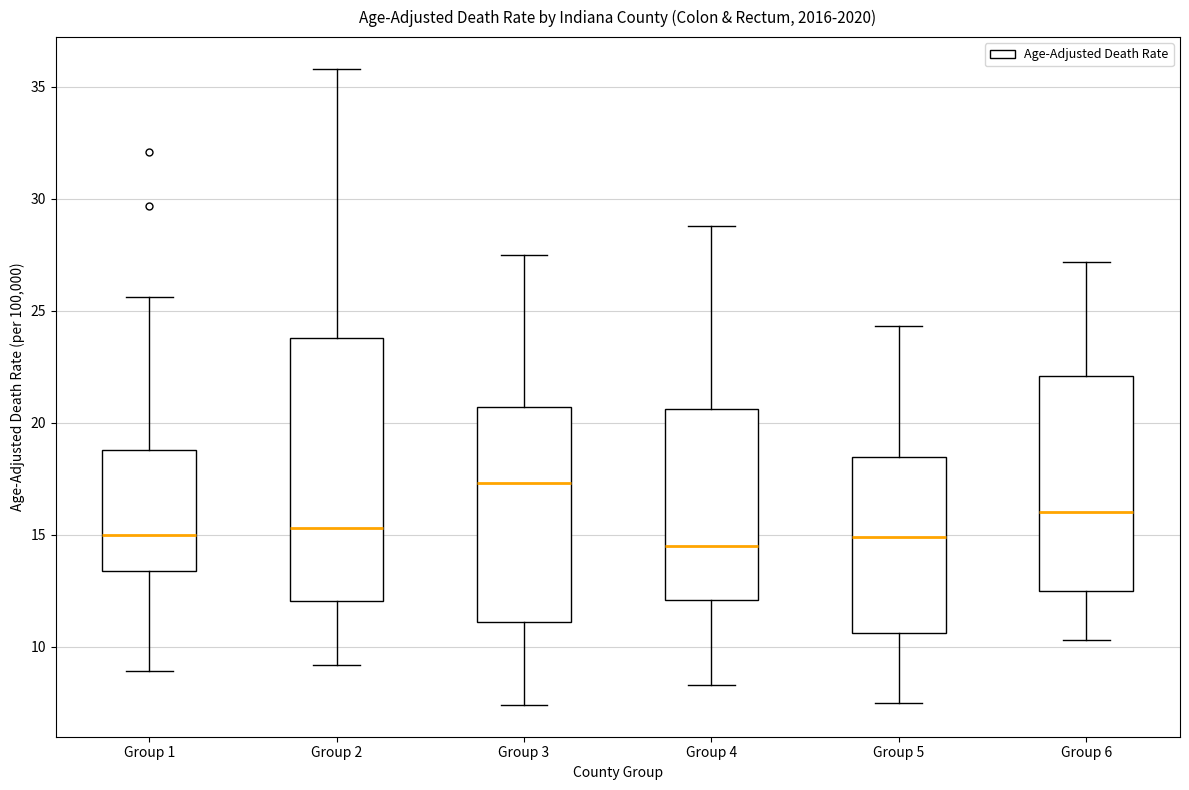

Reading left to right, transcribe this box plot: for each box, give where its median line is, the range the box spans, and where its two whiskers end, as read against the y-axis. The values are not printed on the chart, so give them approximately, as read against the axis.

Group 1: median 15.0, box 13.5 to 19.0, whiskers 9.0 to 25.5
Group 2: median 15.5, box 12.0 to 24.0, whiskers 9.0 to 36.0
Group 3: median 17.5, box 11.0 to 20.5, whiskers 7.5 to 27.5
Group 4: median 14.5, box 12.0 to 20.5, whiskers 8.5 to 29.0
Group 5: median 15.0, box 10.5 to 18.5, whiskers 7.5 to 24.5
Group 6: median 16.0, box 12.5 to 22.0, whiskers 10.5 to 27.0